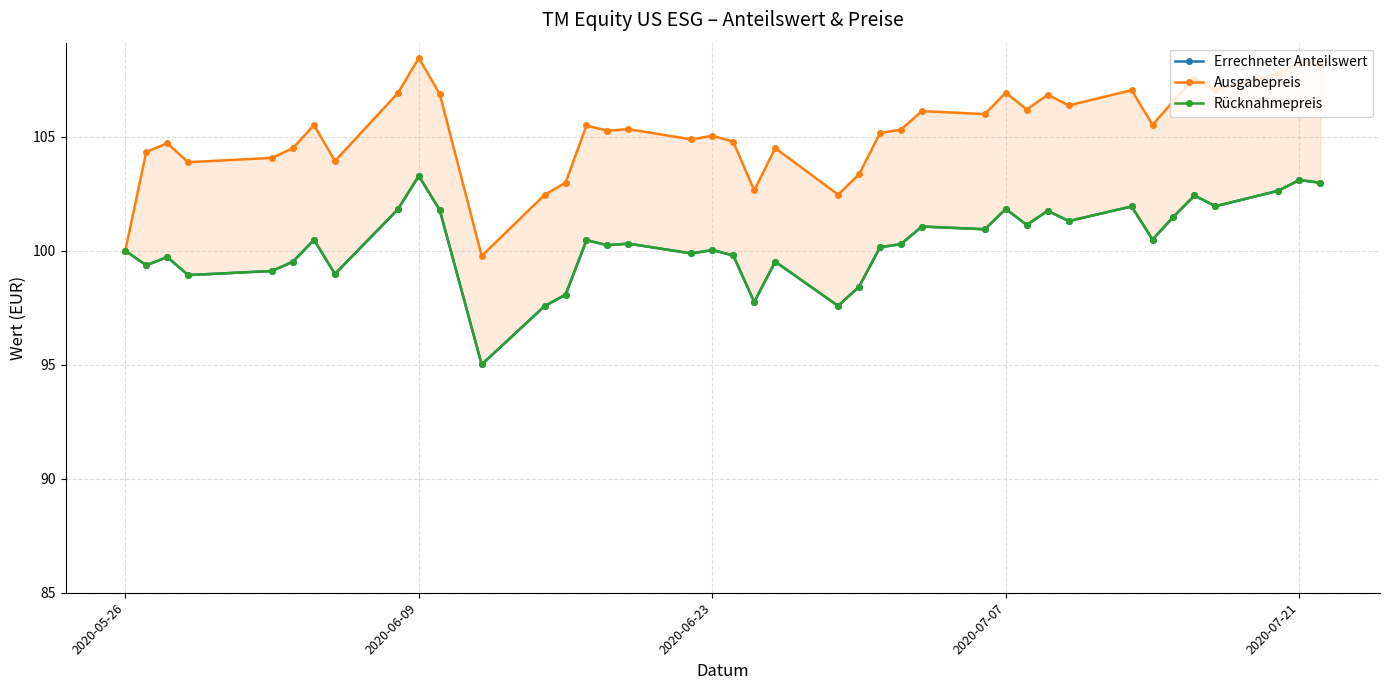

Reading right to left, list all the values displayed in this chart.

Errechneter Anteilswert: 103.0	103.1	102.6	102.0	102.4	101.5	100.5	101.9	101.3	101.8	101.1	101.8	100.9	101.1	100.3	100.2	98.4	97.6	99.5	97.8	99.8	100.0	99.9	100.3	100.2	100.5	98.1	97.6	95.0	101.8	103.3	101.8	99.0	100.5	99.5	99.1	98.9	99.7	99.4	100.0
Ausgabepreis: 108.1	108.3	107.8	107.0	107.5	106.6	105.5	107.0	106.4	106.8	106.2	106.9	106.0	106.1	105.3	105.2	103.3	102.5	104.5	102.6	104.8	105.0	104.9	105.3	105.3	105.5	103.0	102.5	99.8	106.9	108.5	106.9	103.9	105.5	104.5	104.1	103.9	104.7	104.3	100.0
Rücknahmepreis: 103.0	103.1	102.6	102.0	102.4	101.5	100.5	101.9	101.3	101.8	101.1	101.8	100.9	101.1	100.3	100.2	98.4	97.6	99.5	97.8	99.8	100.0	99.9	100.3	100.2	100.5	98.1	97.6	95.0	101.8	103.3	101.8	99.0	100.5	99.5	99.1	98.9	99.7	99.4	100.0